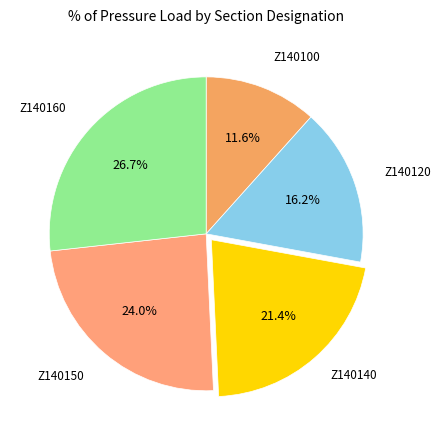

What percentage is the Z140100 slice, to the nearest percent?

12%